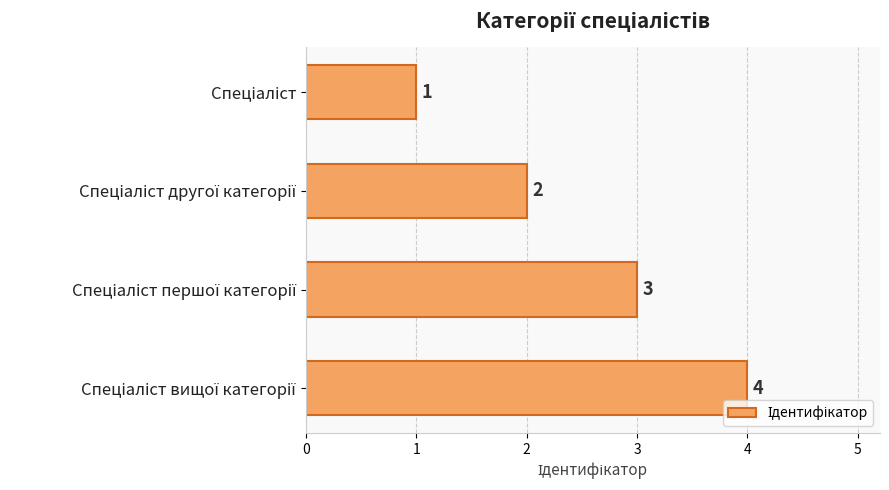

How many values are between 2 and 4?

3